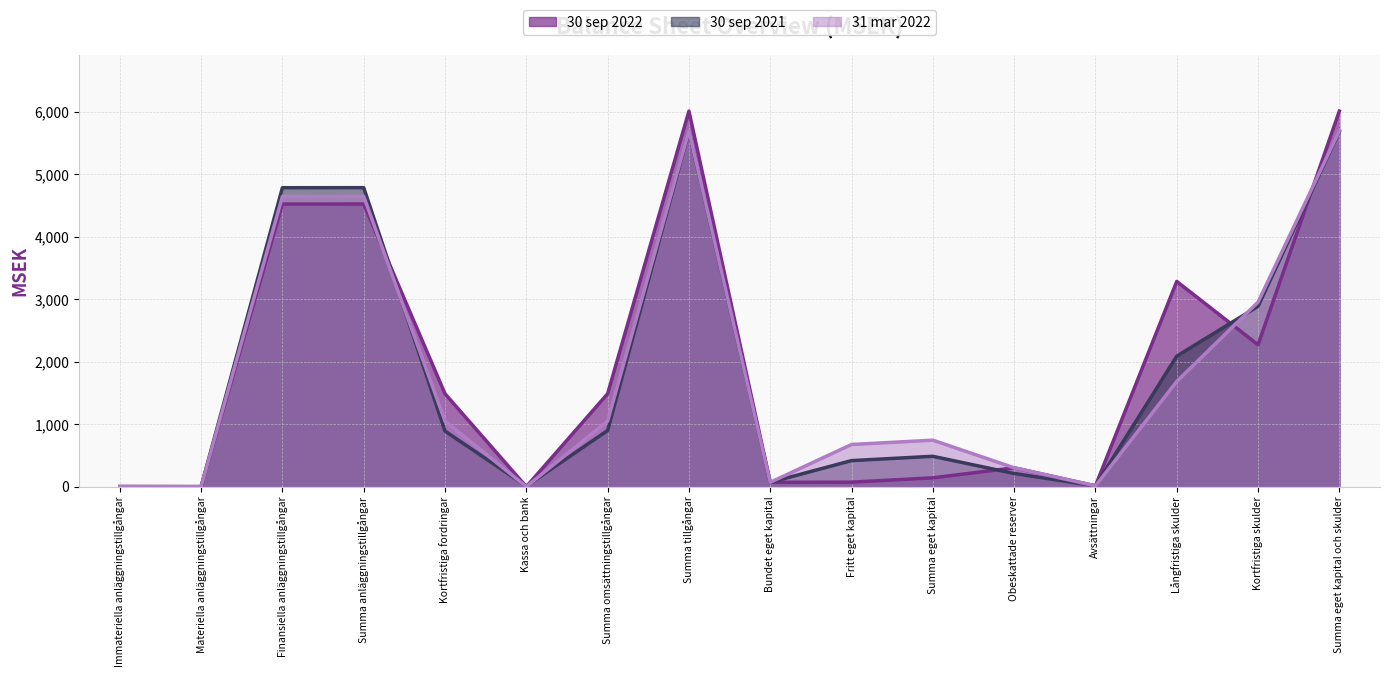

Which series has the widest spread of values?

30 sep 2022